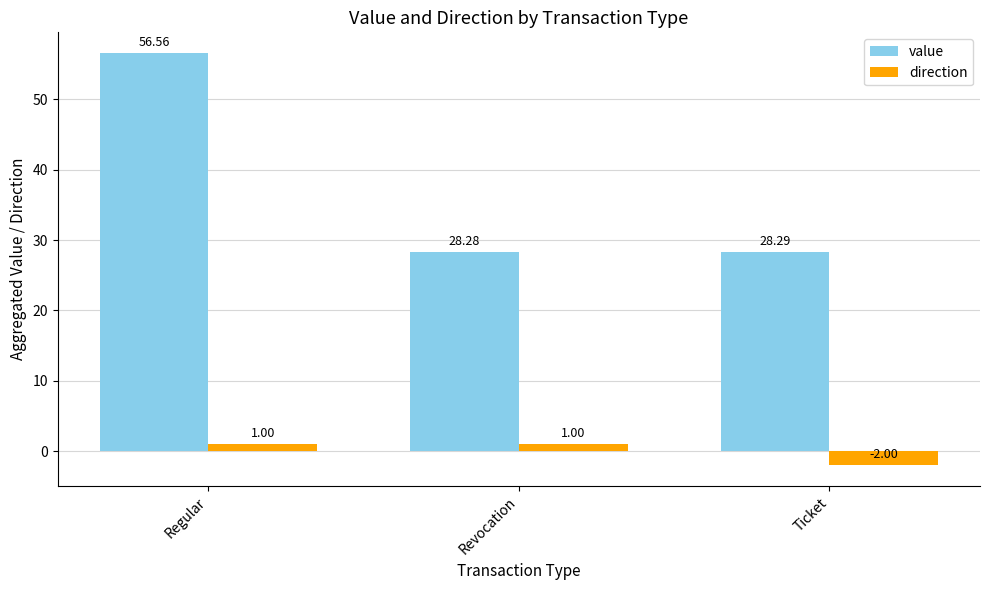

Reading left to right, what are all the values shown in this chart?

value: 56.6	28.3	28.3
direction: 1.0	1.0	-2.0